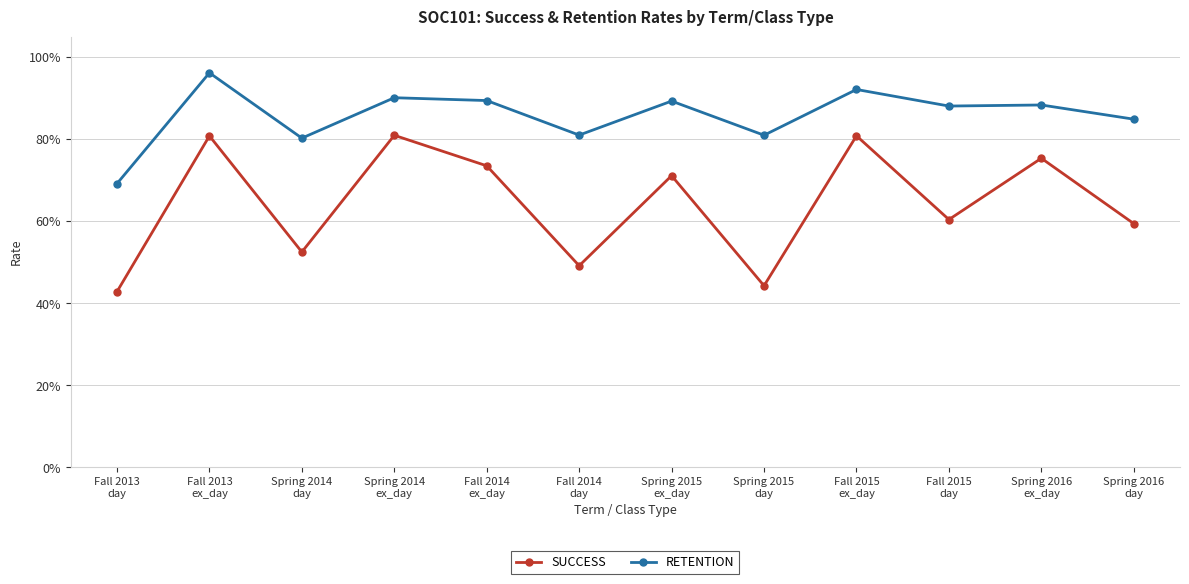

How many interior local valleys does the RETENTION series have?

4